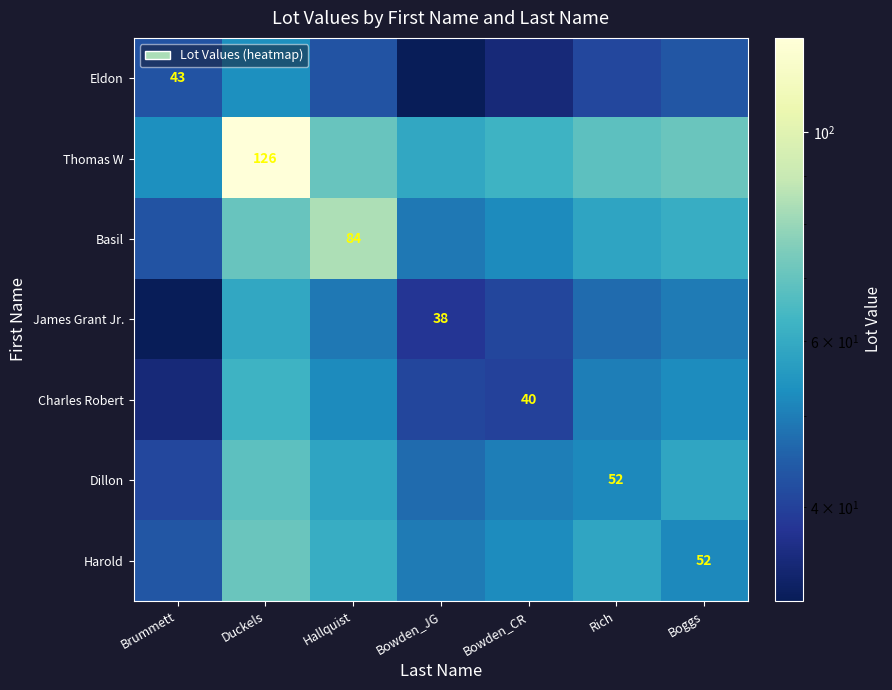

Which series has the largest range (max minus min)?

Thomas W